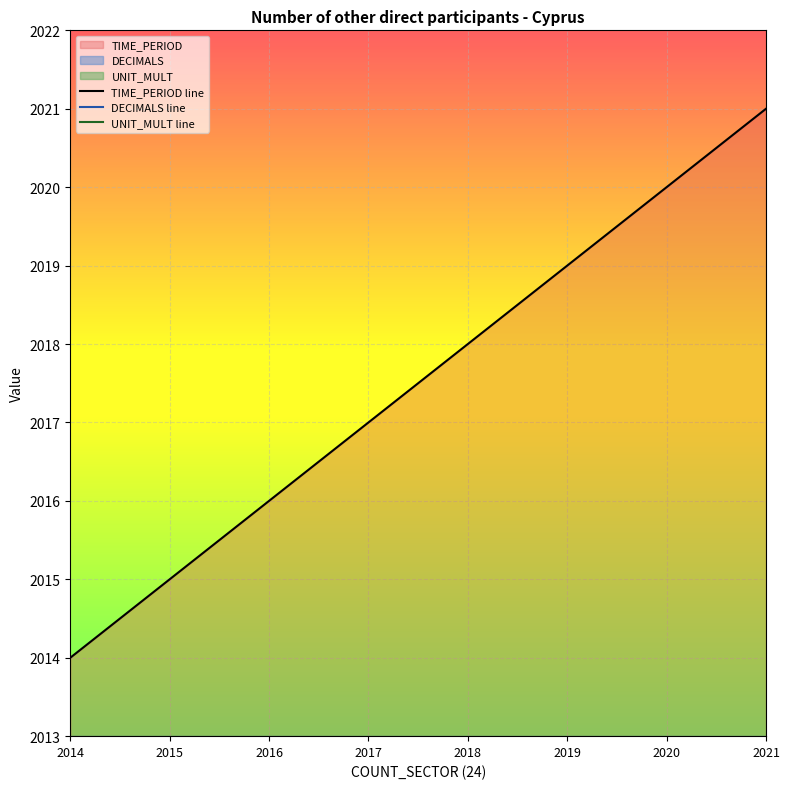

List the labels in order of UNIT_MULT value, largest first.

2014, 2015, 2016, 2017, 2018, 2019, 2020, 2021